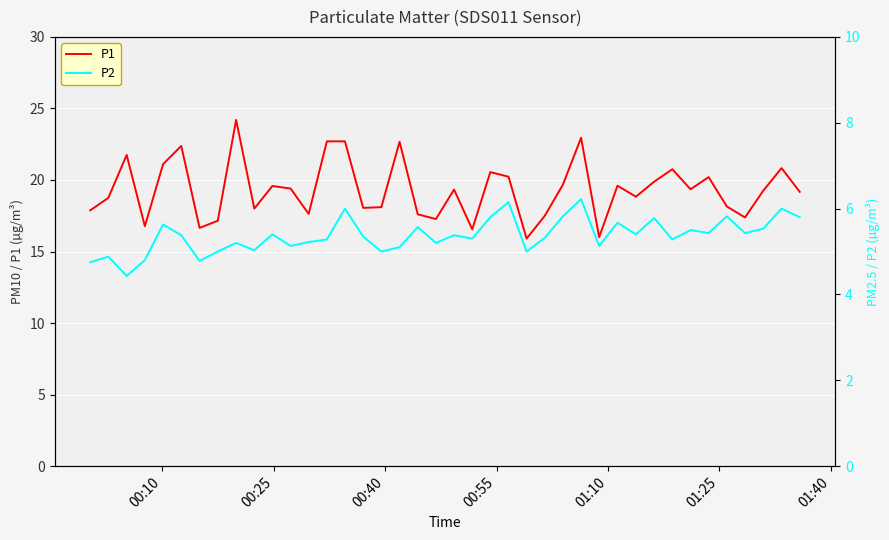

What is the minimum value for P2?

4.4